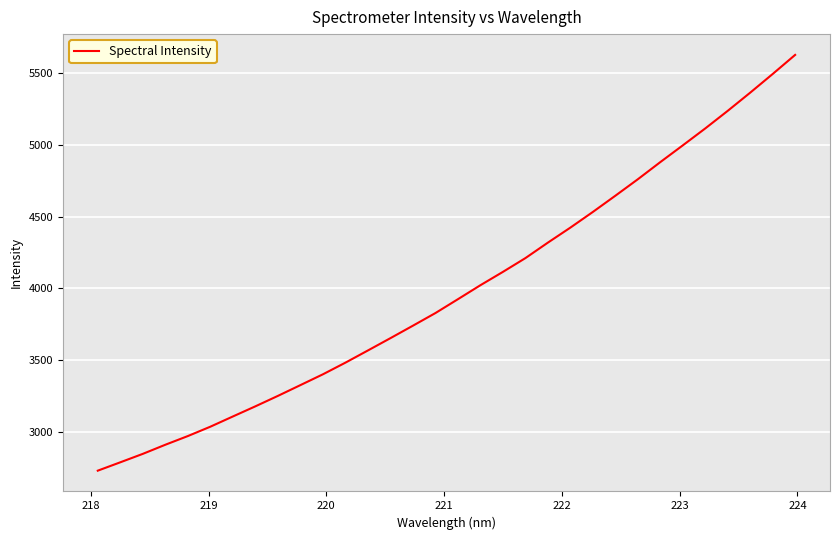

What is the maximum value shown in the chart?

5627.2